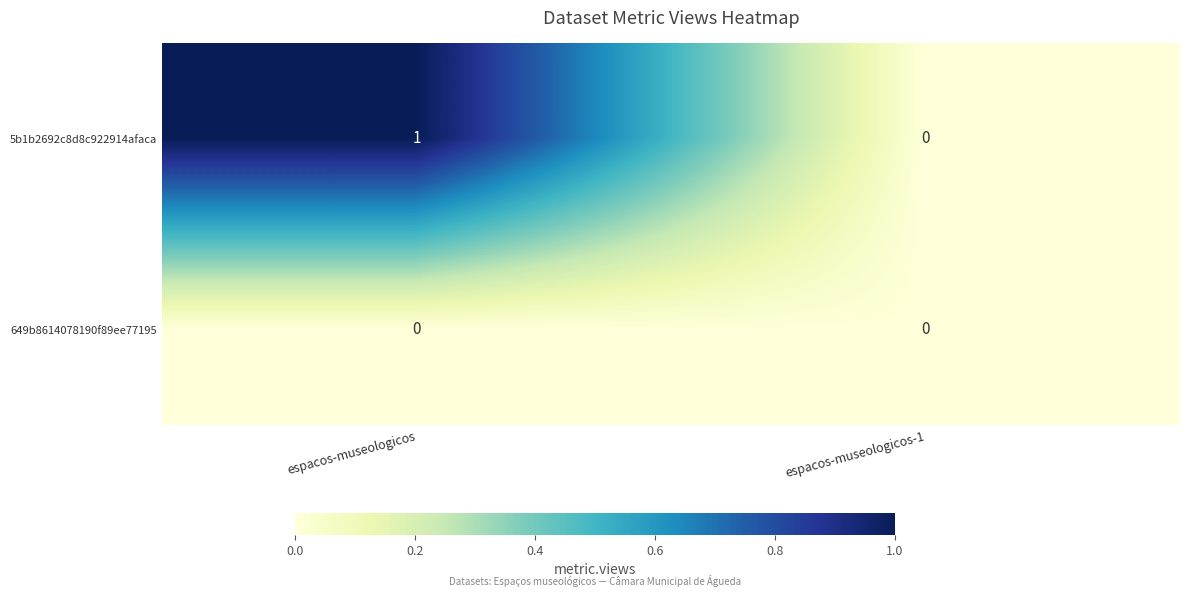

True or false: 649b8614078190f89ee77195 has a value of 0 at espacos-museologicos.

True